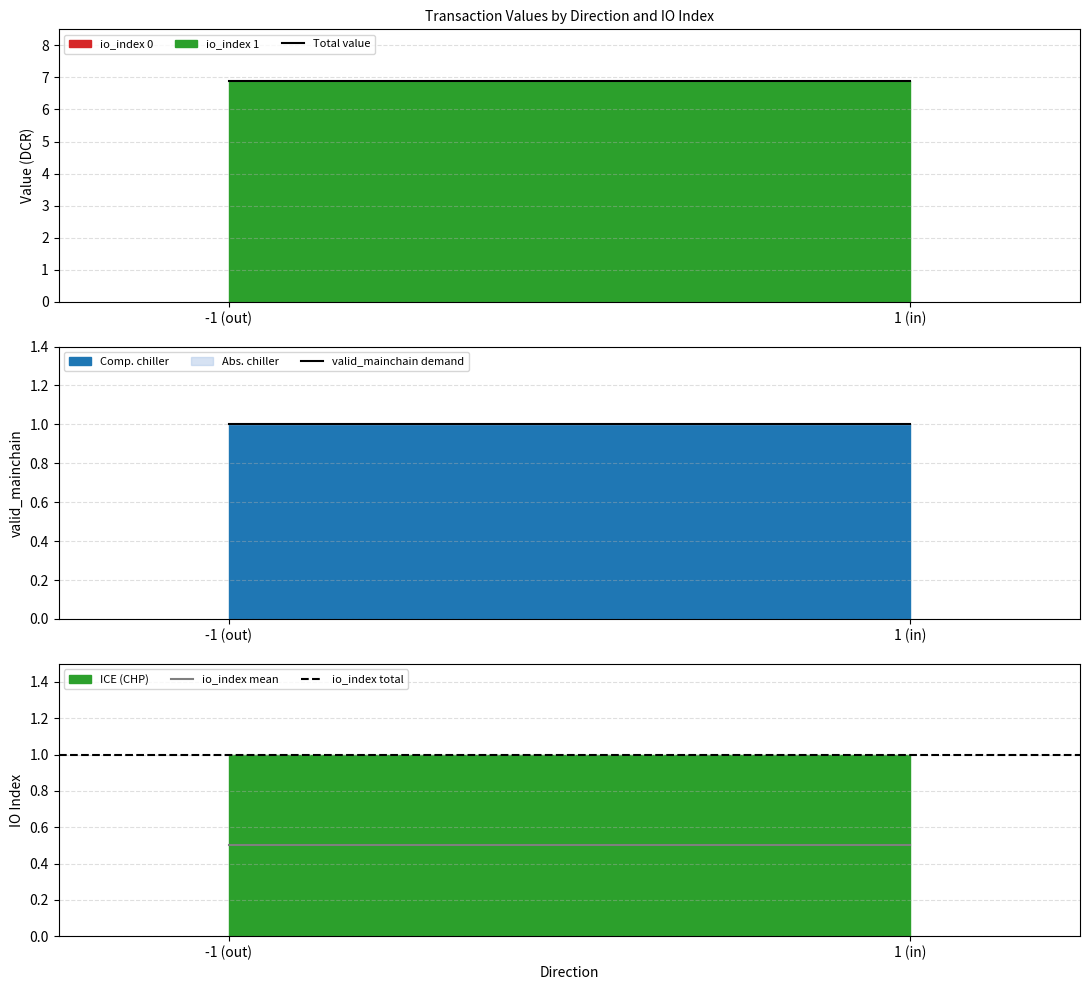

List the labels in order of Total value value, smallest first.

-1 (out), 1 (in)